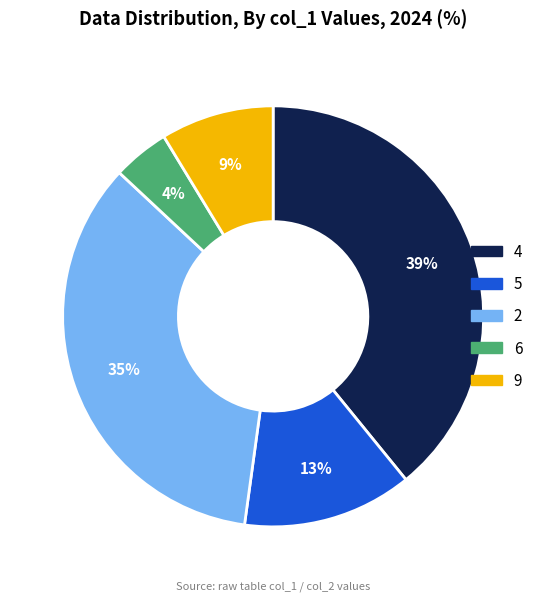

What is the ratio of the value at 5 to the value at 2?

0.4